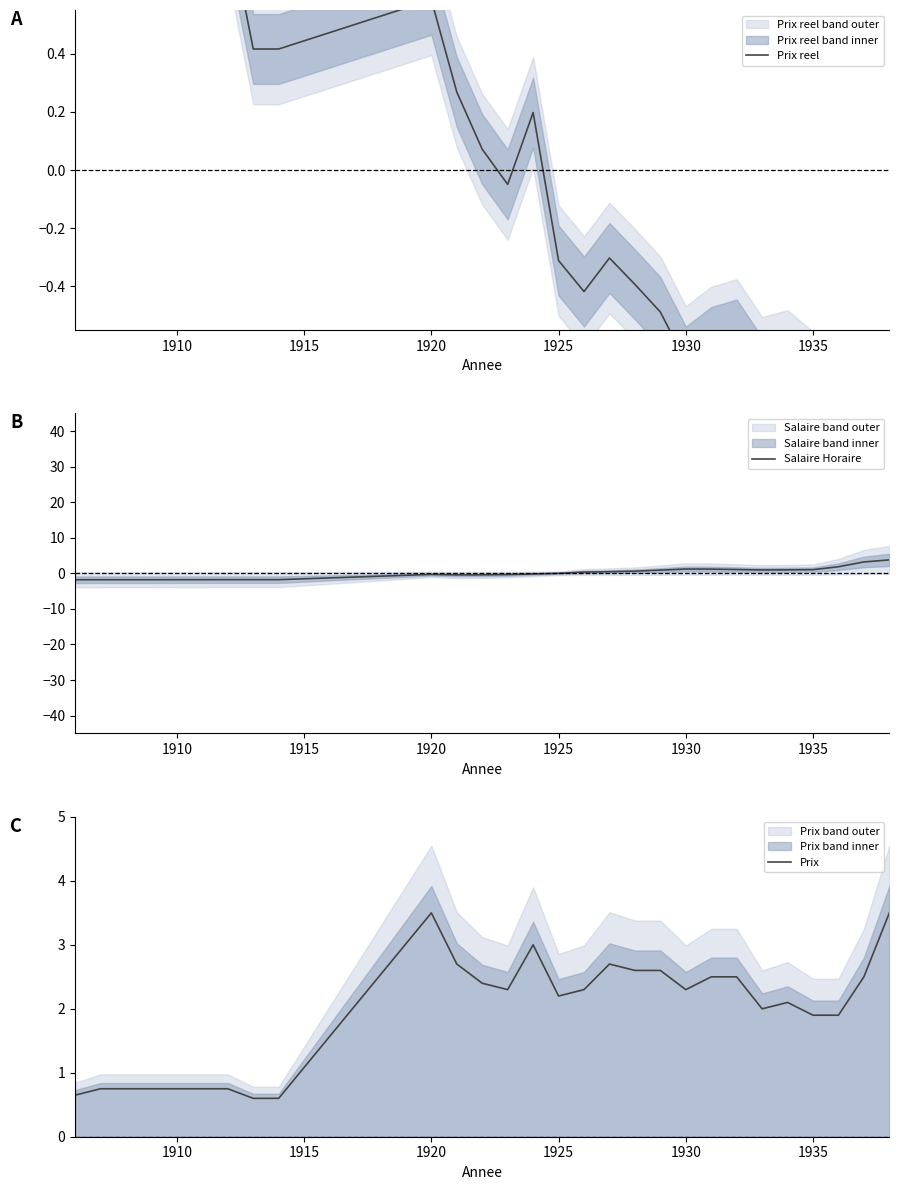

The Salaire Horaire series shows -0.3 at 1920. True or false?

True